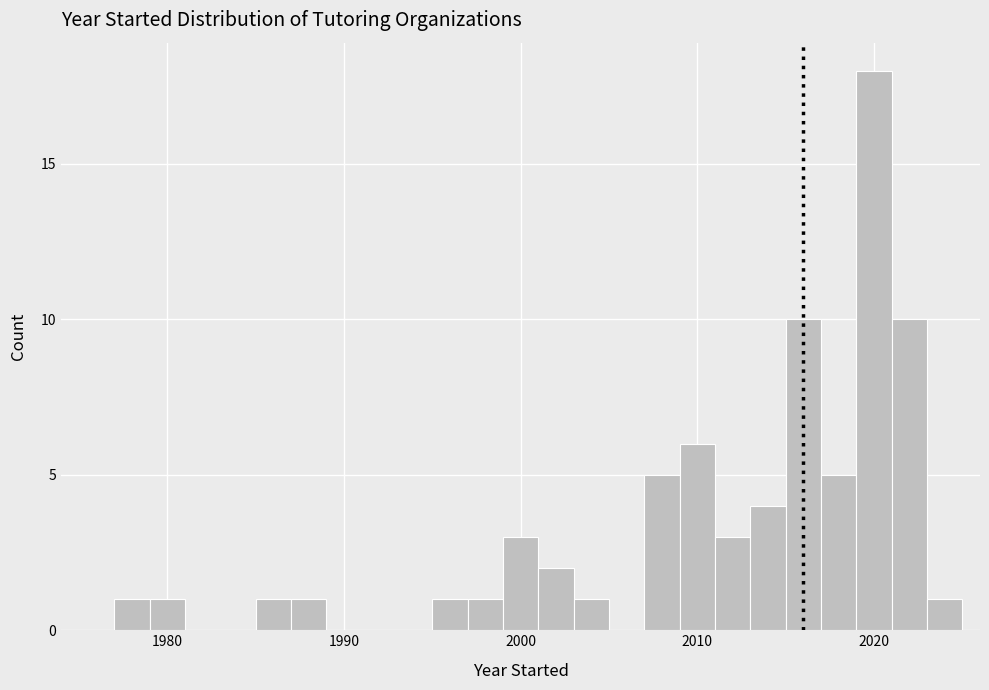

Around what value on the x-axis is the tallest bar? Give the approximate position of its centre, as read against the axis.

2020